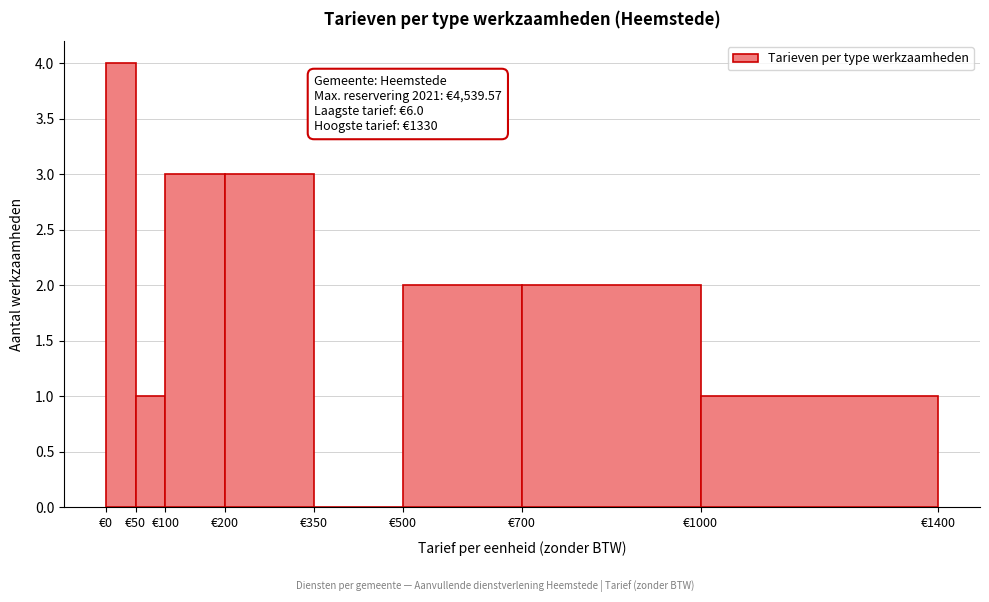

Which range on the x-axis has the tallest bar?

0 to 50